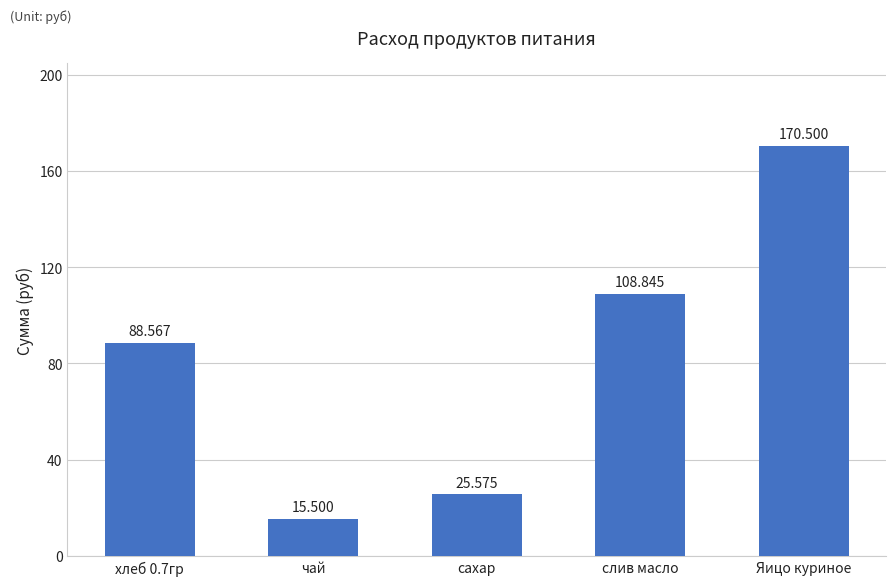

List the labels in order of value, smallest first.

чай, сахар, хлеб 0.7гр, слив масло, Яицо куриное